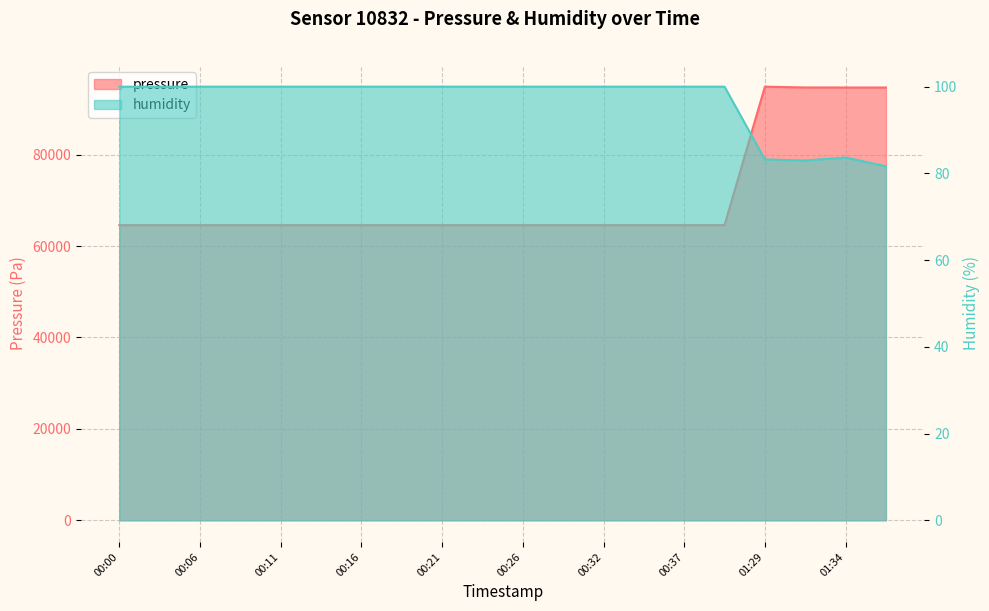

How many series are shown in this chart?

2